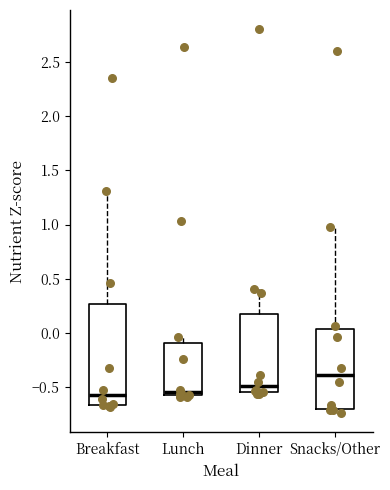

Where is the lower edge of the box for Lunch on the y-axis? The values are not printed on the chart, so give them approximately, as read against the axis.

-0.55